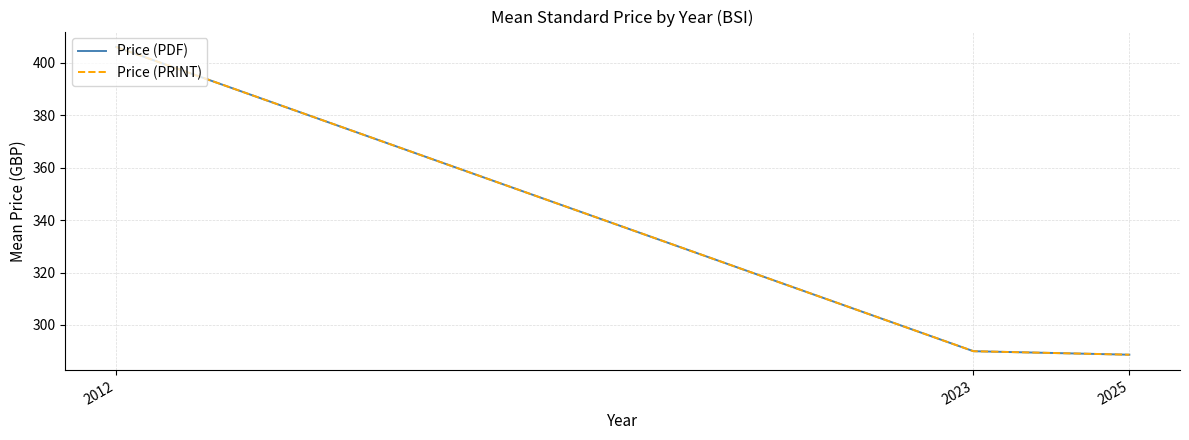

Reading left to right, extract all data points from this chart.

Price (PDF): 406.0	290.0	288.7
Price (PRINT): 406.0	290.0	288.7